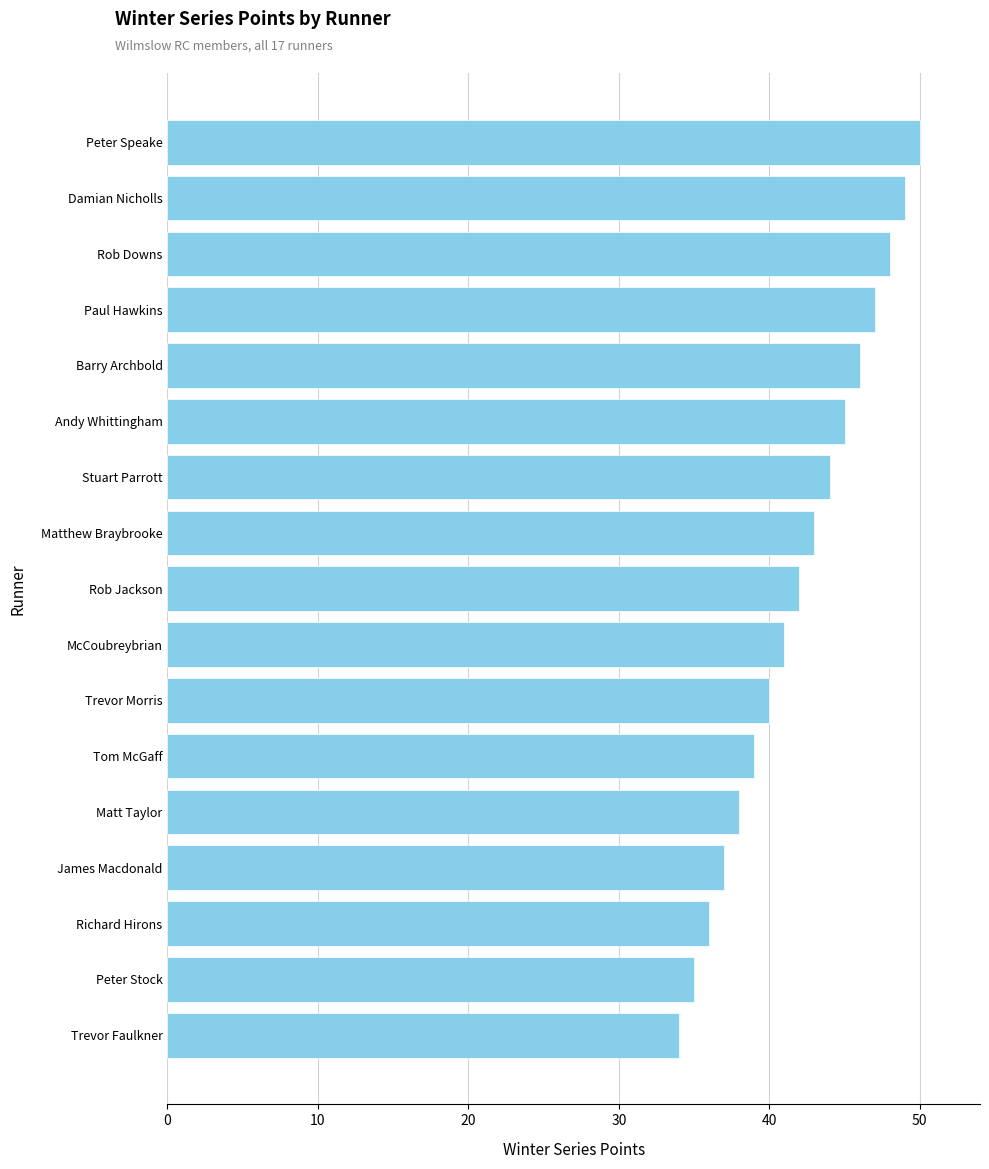

The value at McCoubreybrian is 13. True or false?

False